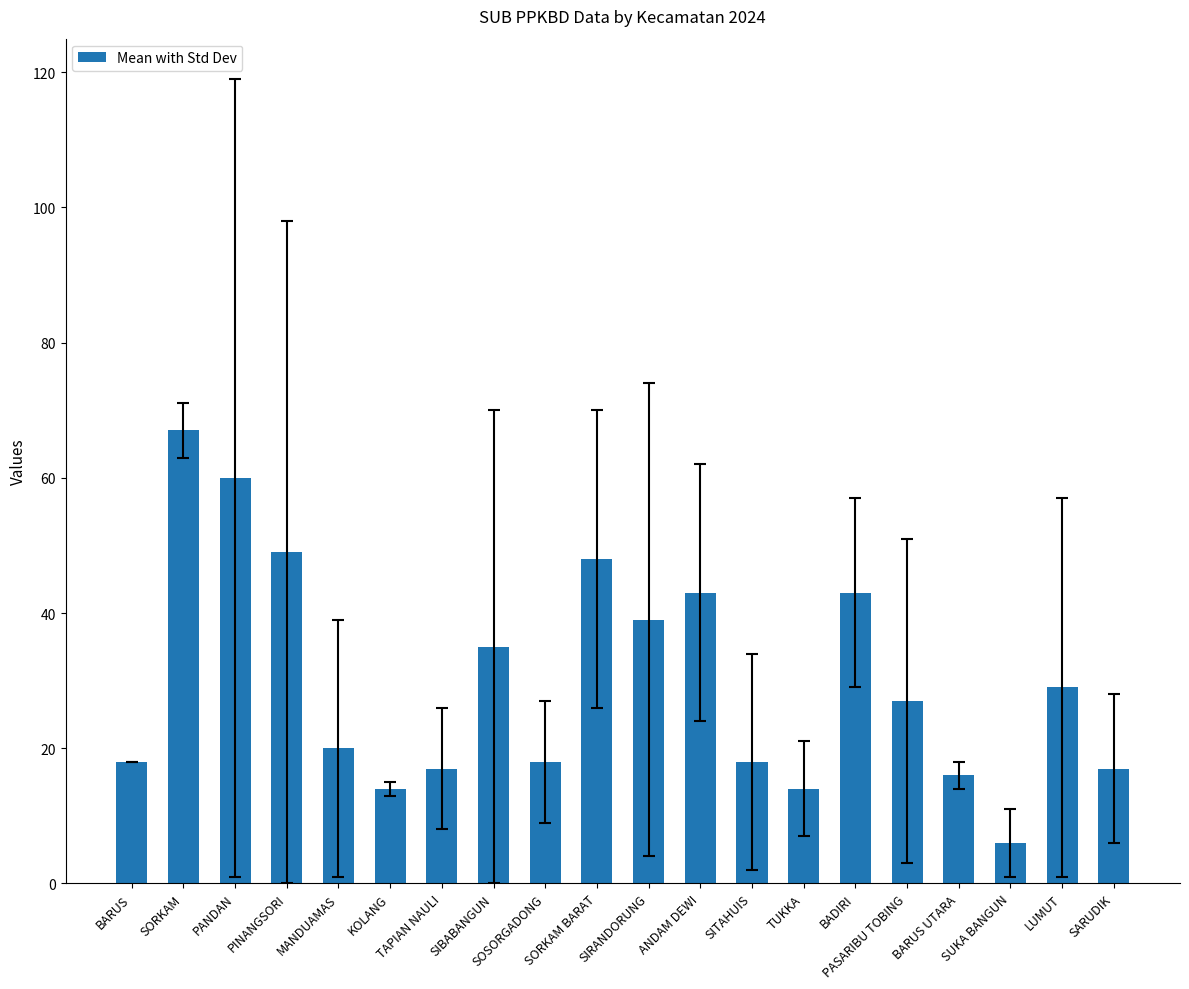

The value at PINANGSORI is 78. True or false?

False